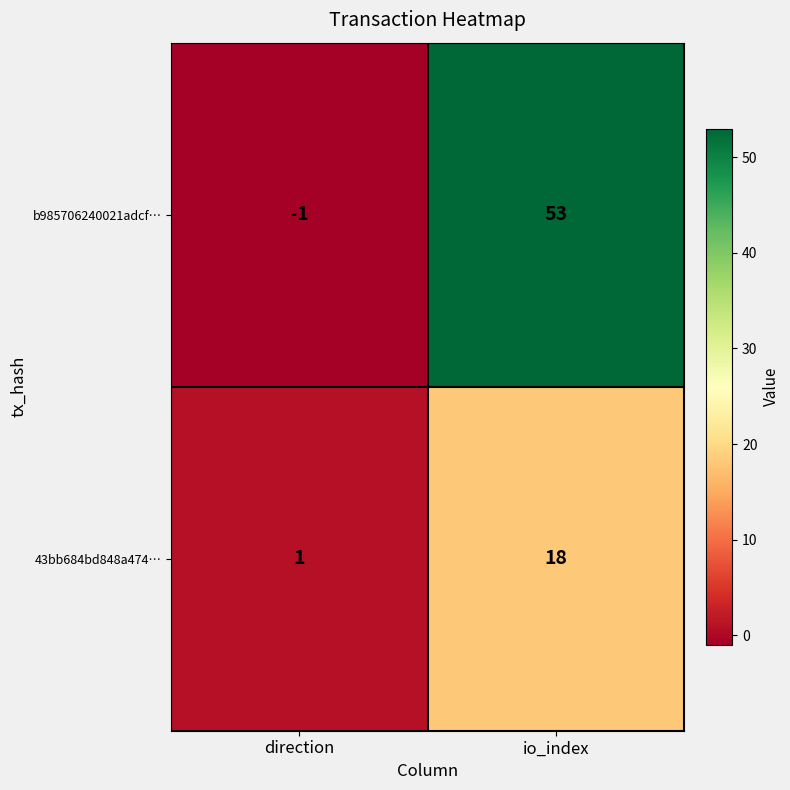

Reading left to right, transcribe all the data shown in this chart.

b985706240021adcf…: -1	53
43bb684bd848a474…: 1	18